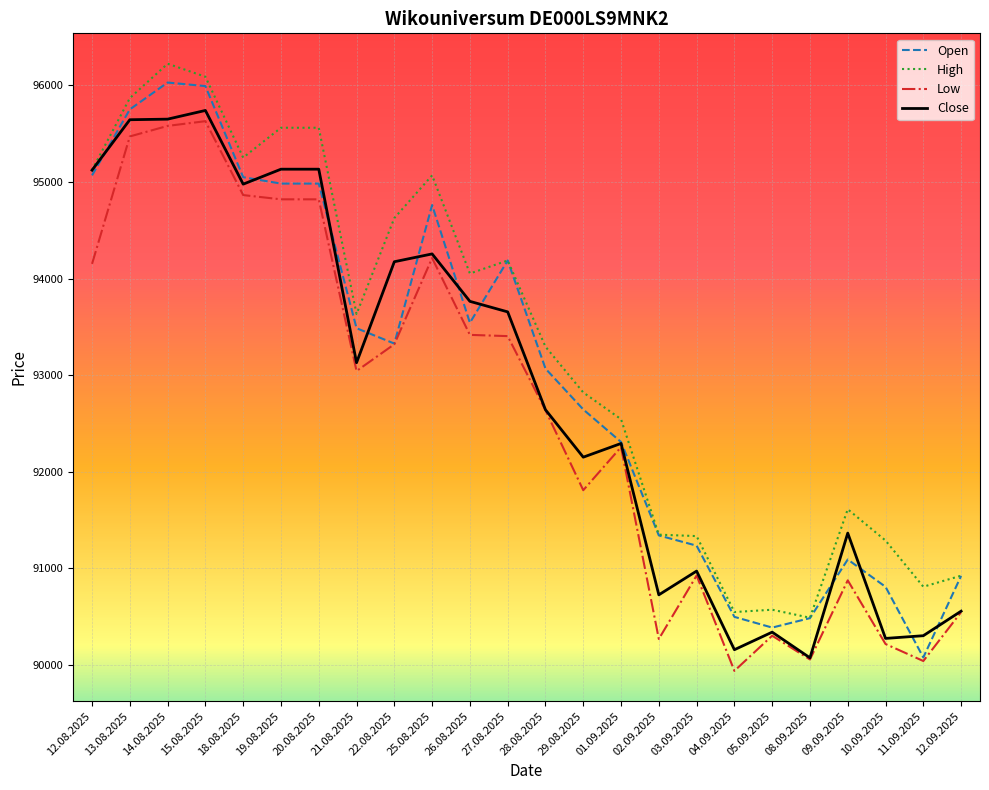

What is the sum of the Low values at 20.08.2025 and 21.08.2025?

187865